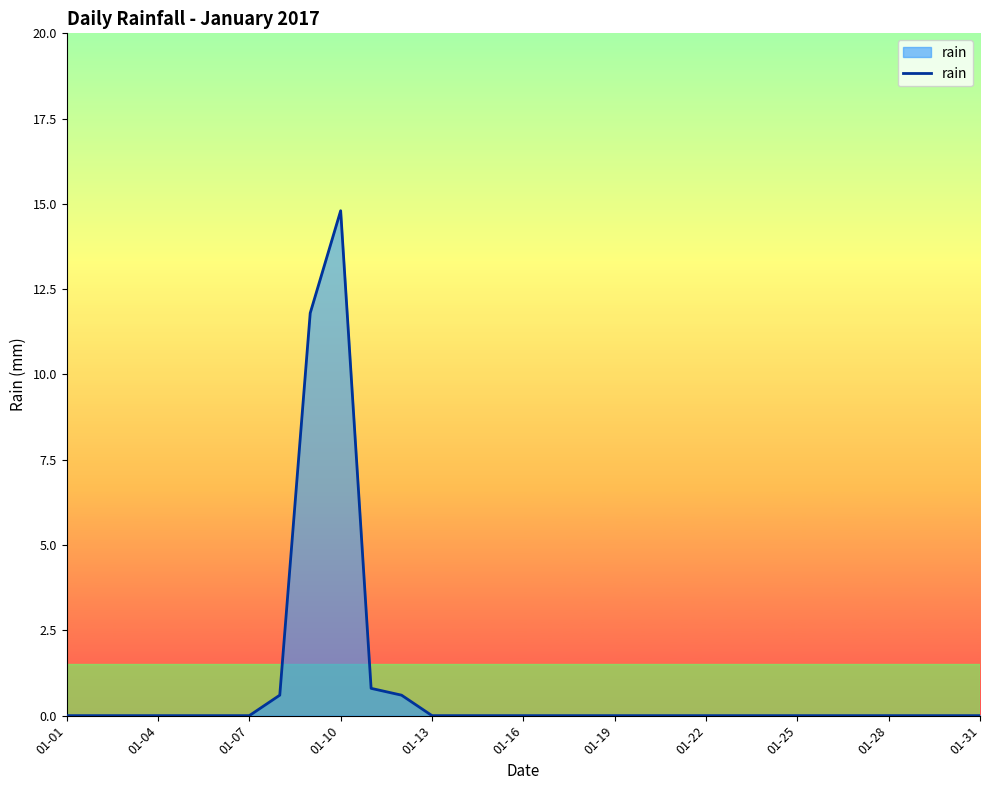

What is the difference between the maximum and minimum values?

14.8